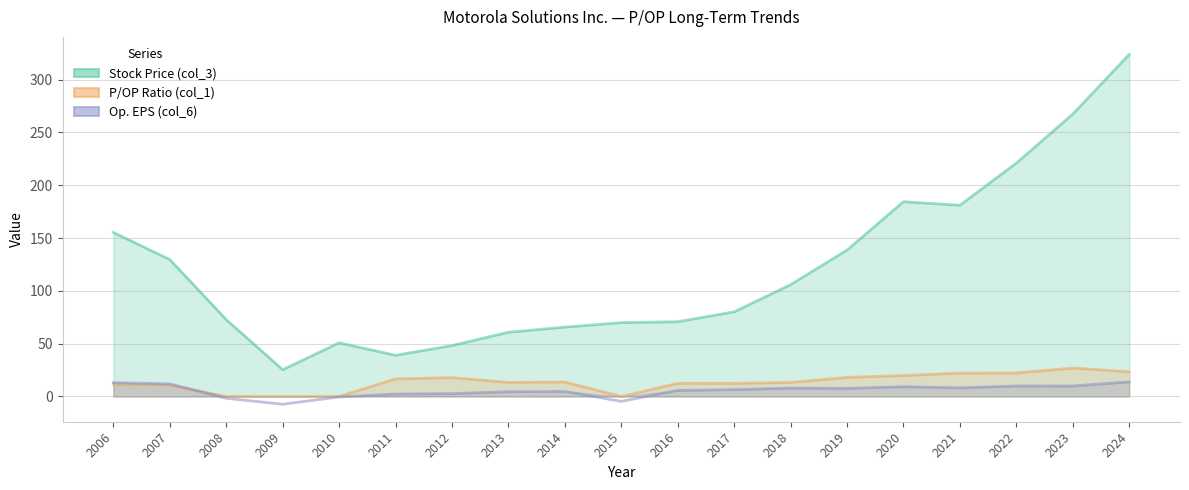

The Op. EPS (col_6) series shows 8.5 at 2017. True or false?

False